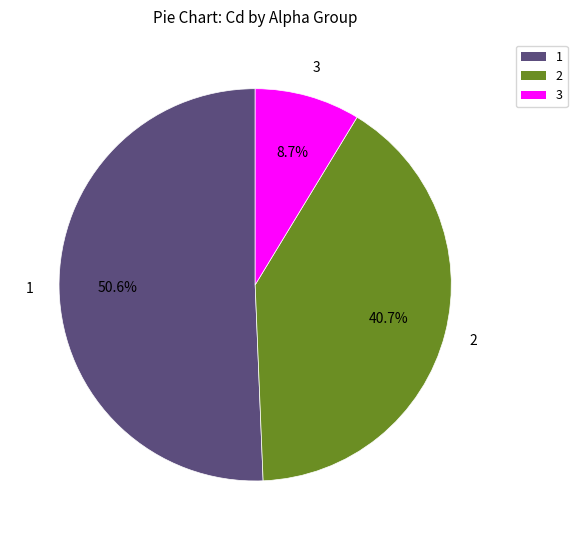

How much of the chart is everything except 2?

59.3%